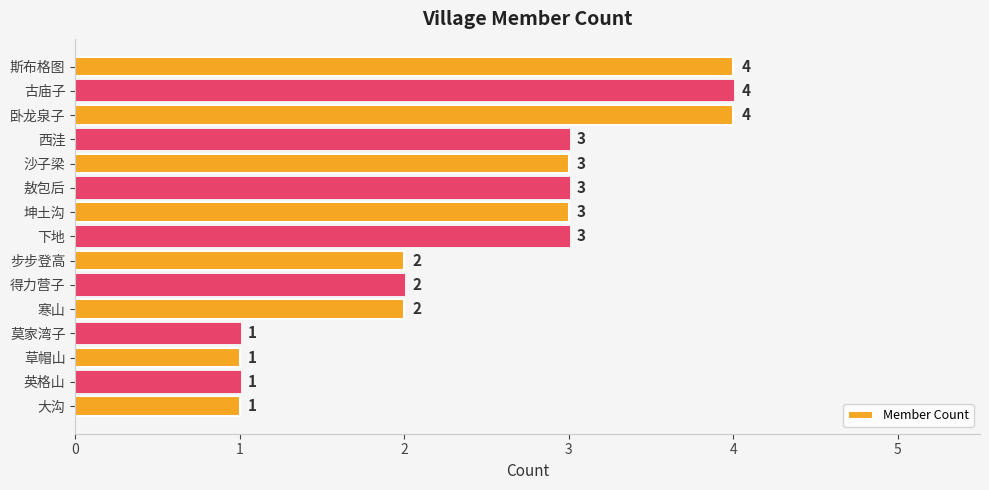

What is the approximate value at 西洼?

3